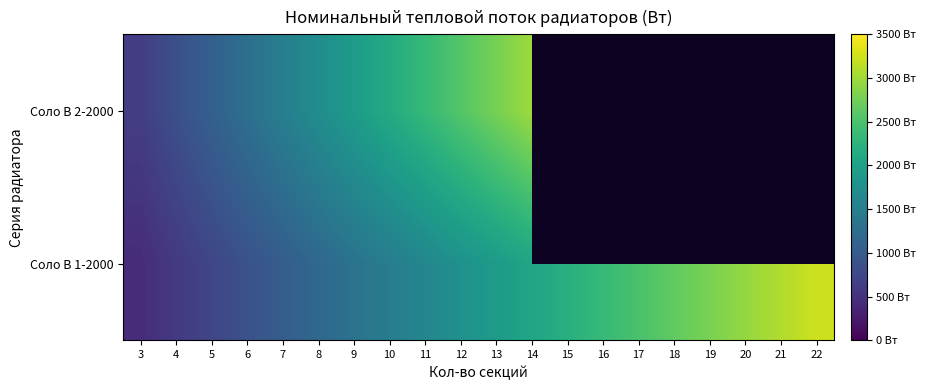

What is the approximate value of Соло В 2-2000 at 10?

2139.0